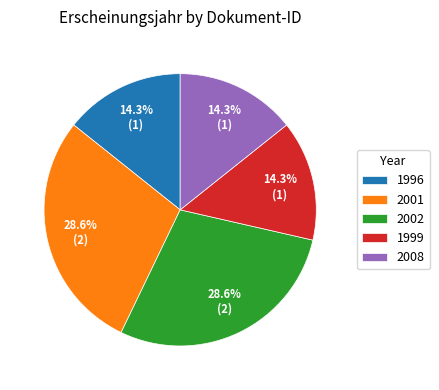

Is there a majority slice in this chart?

No